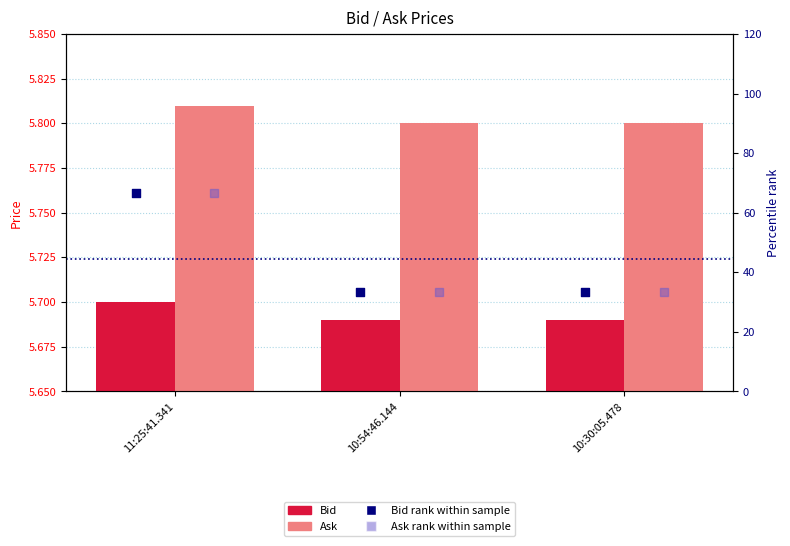

Which series has the largest total across all categories?

Bid rank